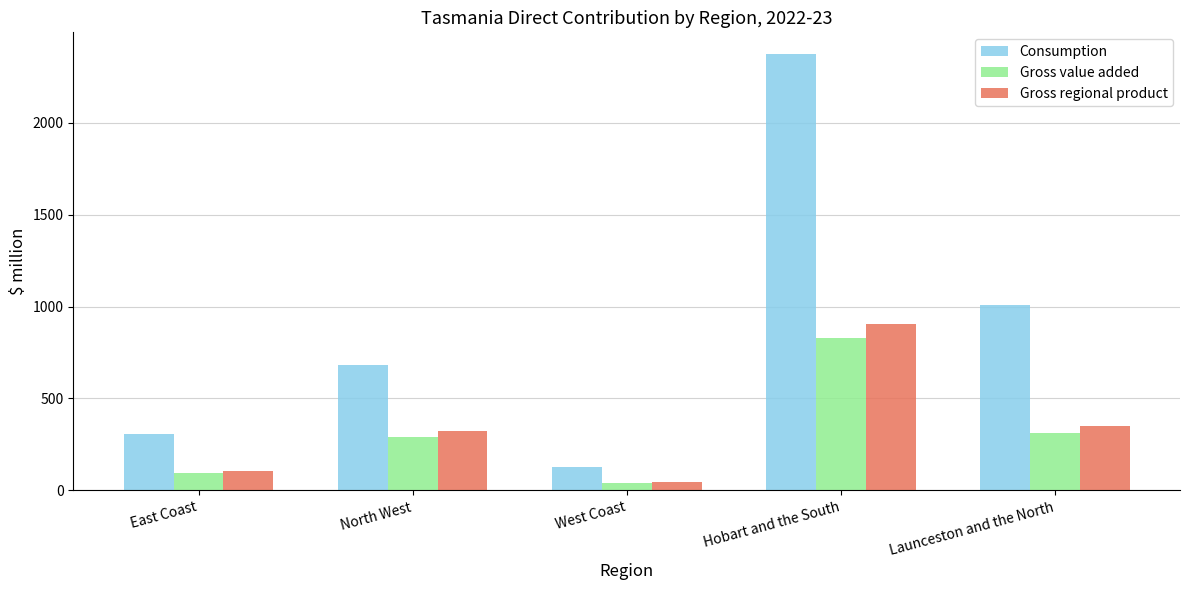

Which series changed the most between Hobart and the South and Launceston and the North?

Consumption